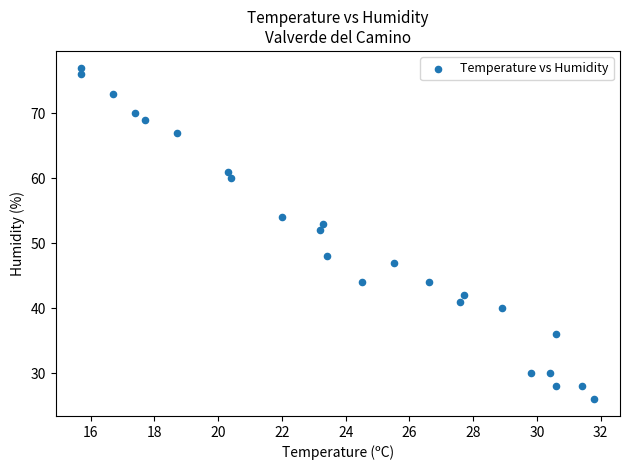

What Y value in the scatter plot is closest to 51?

52